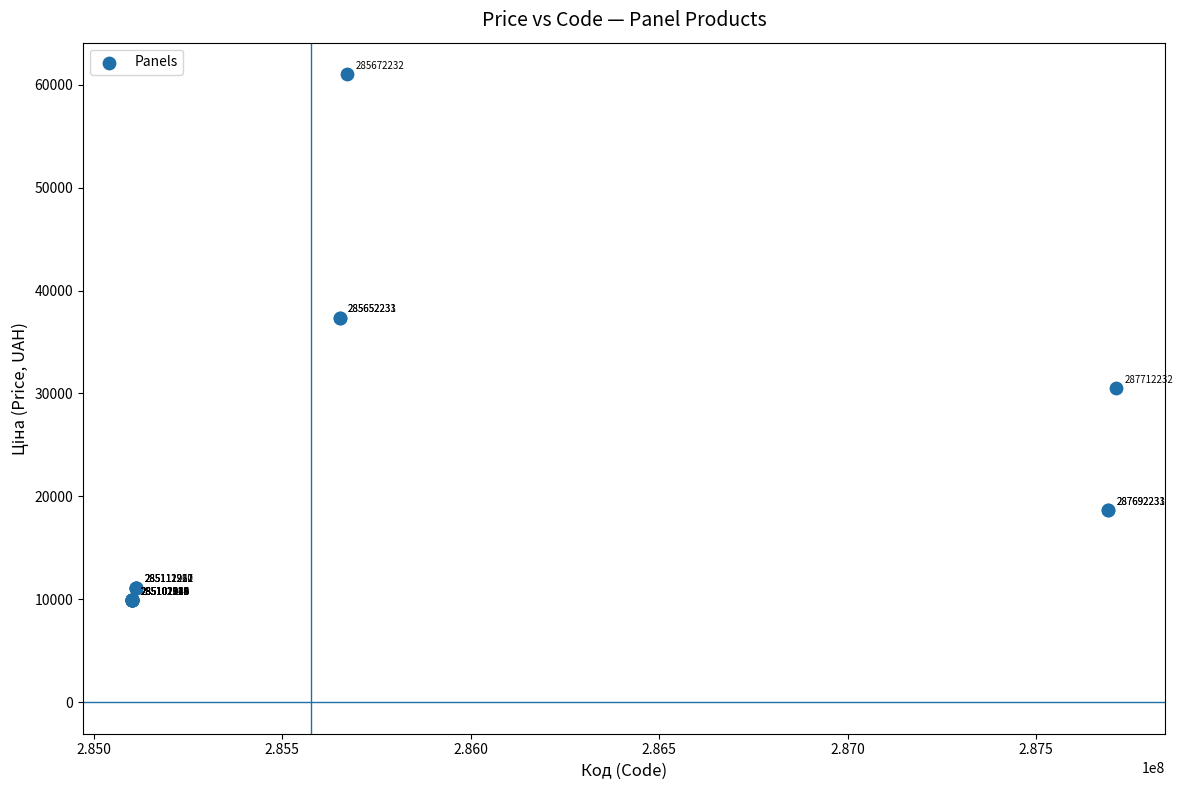

What Y value in the scatter plot is closest to 35466?

37343.0